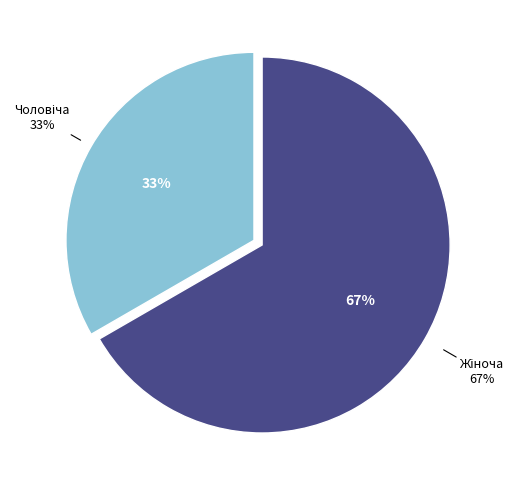

What is the majority slice?

Жіноча